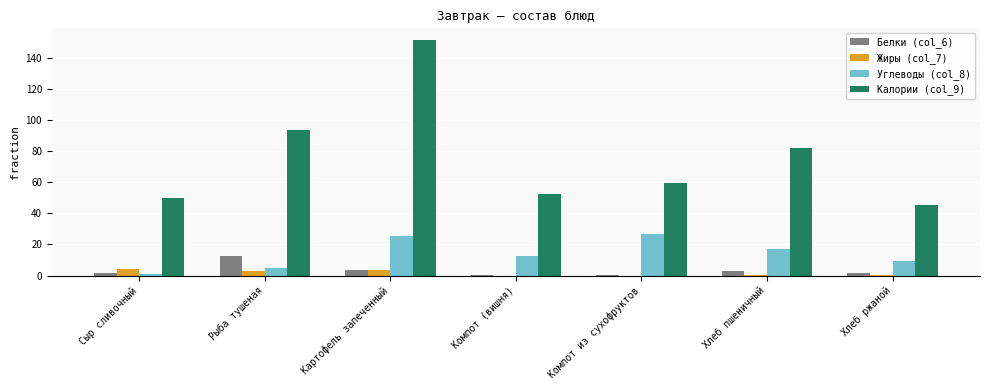

At which category is the sum across all series the highest?

Картофель запеченный